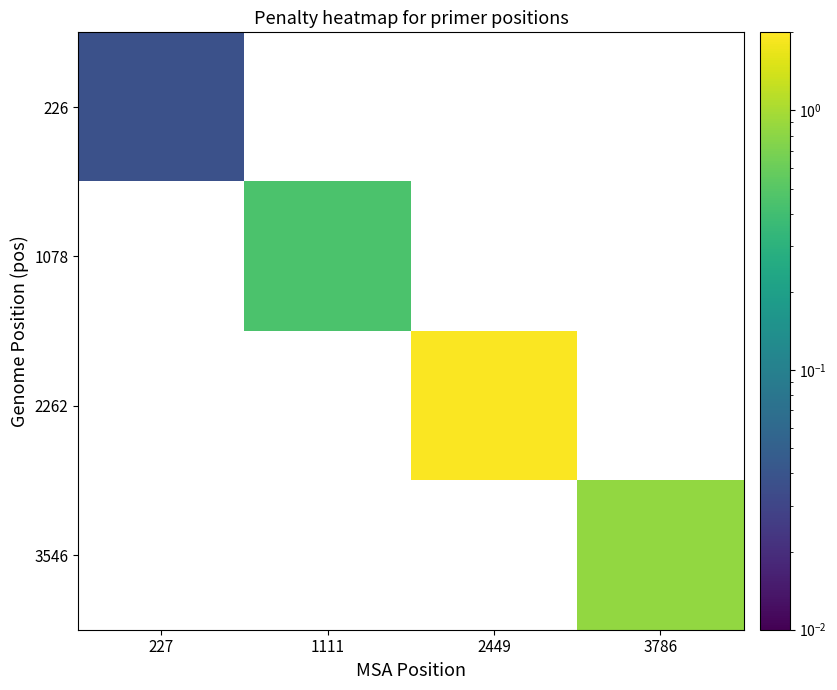

Rank the series at 3786 from highest to lowest value.

226, 1078, 2262, 3546